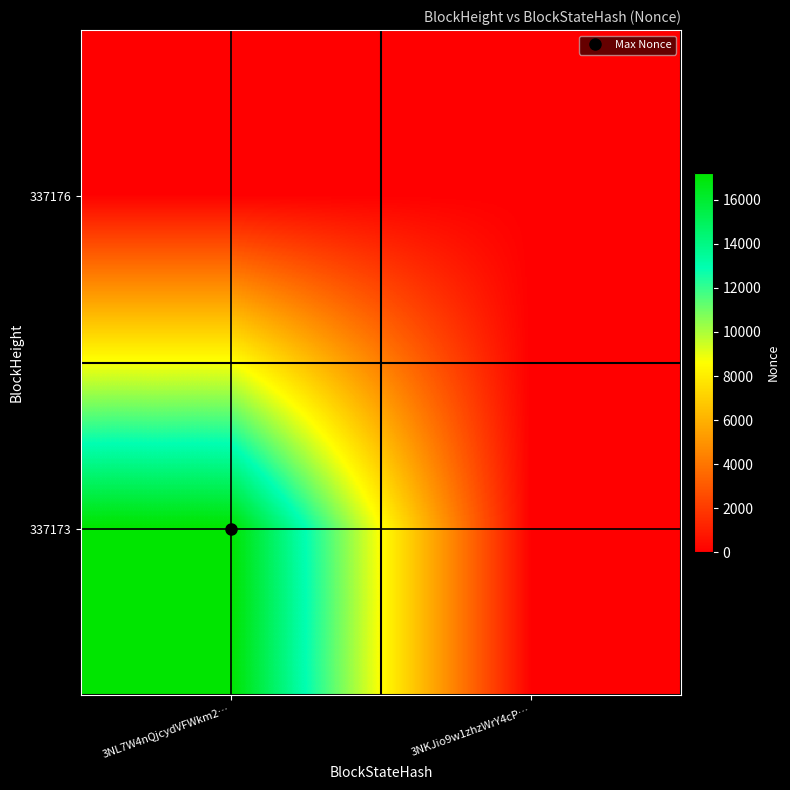

How many distinct data groups are displayed?

2